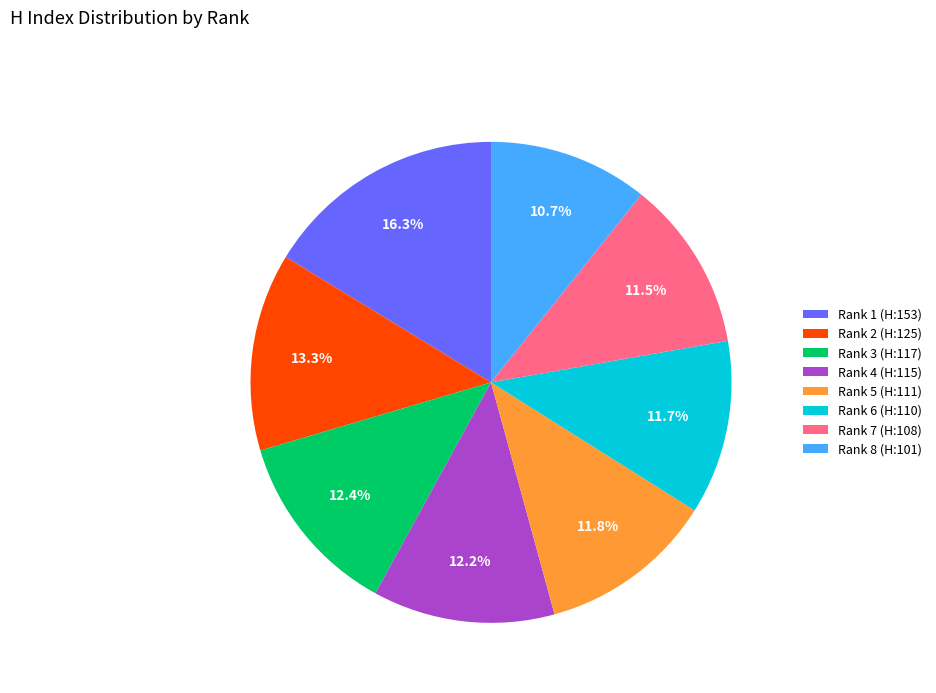

Is it true that Rank 2 (H:125) is 19% of the pie?

False